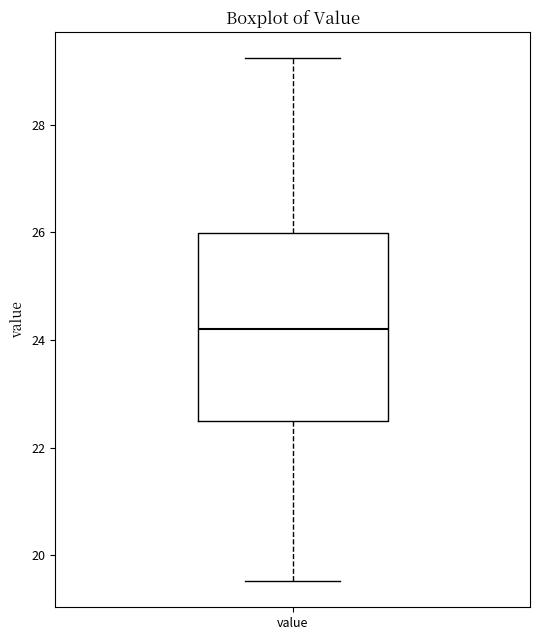

Where does the median line of the box for value sit on the y-axis? The values are not printed on the chart, so give them approximately, as read against the axis.

24.2